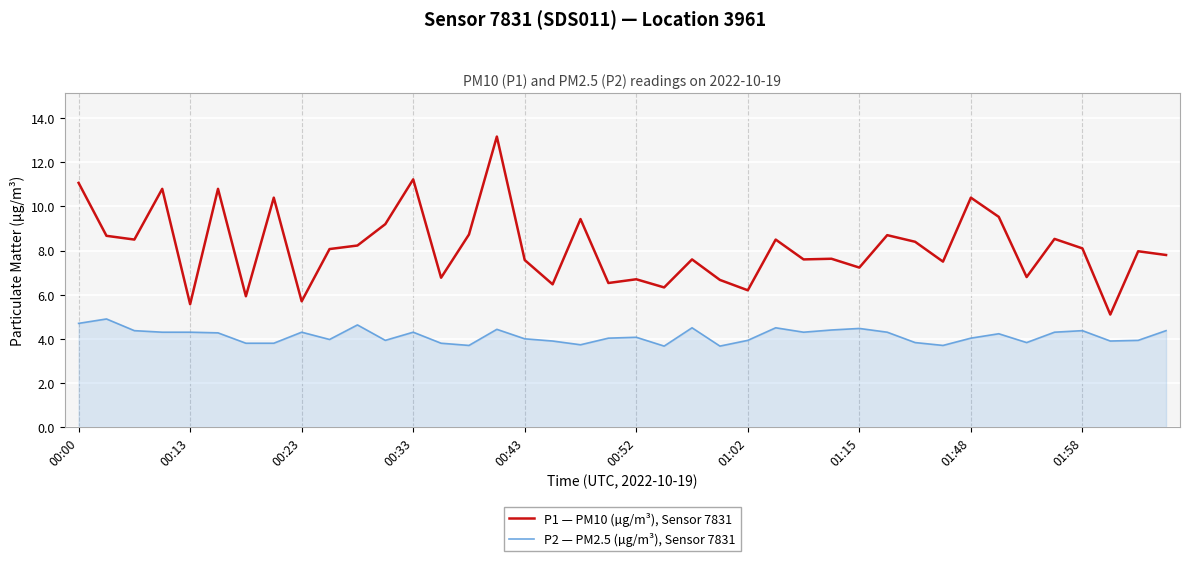

True or false: P2 — PM2.5 (µg/m³), Sensor 7831 and P1 — PM10 (µg/m³), Sensor 7831 intersect in this chart.

False